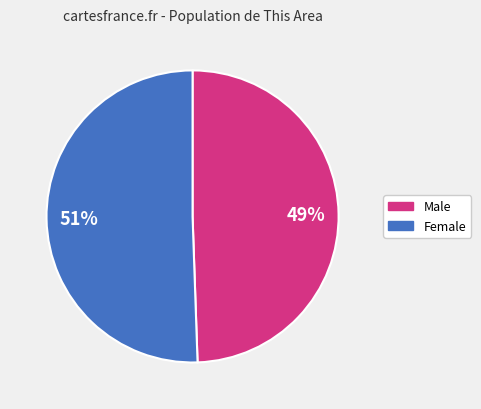

Count the number of slices in the pie.

2